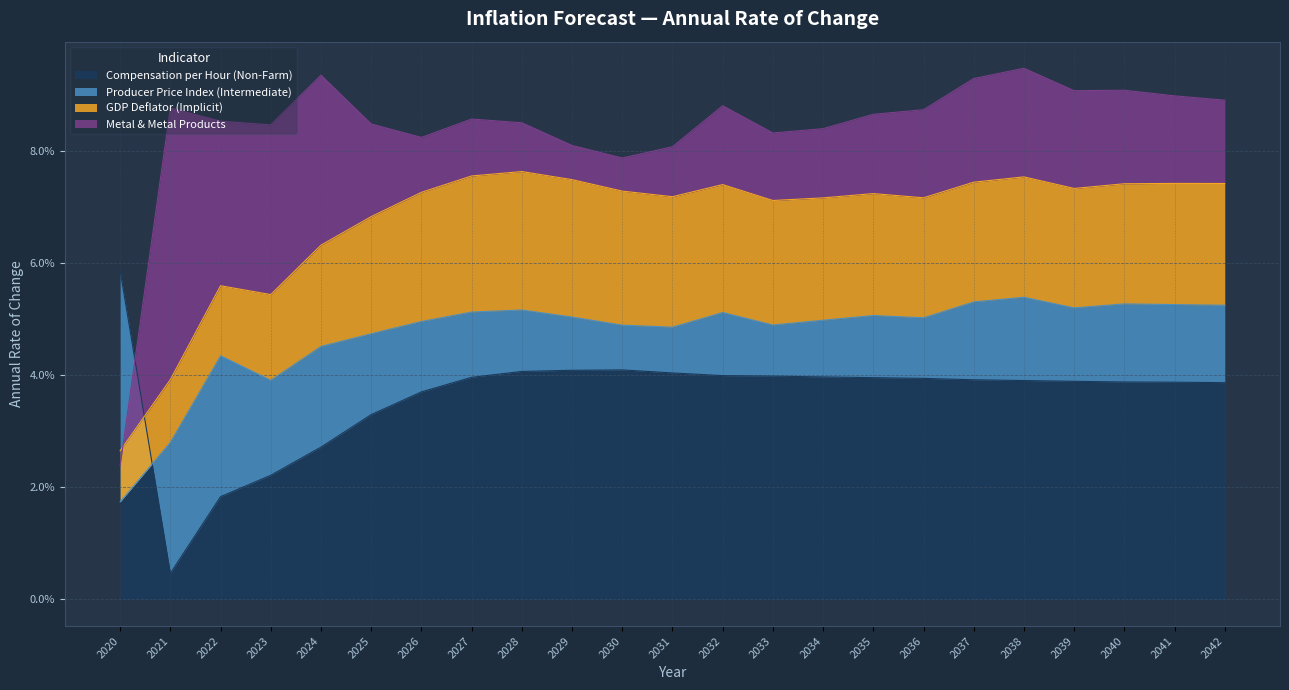

How many lines are shown in the chart?

4